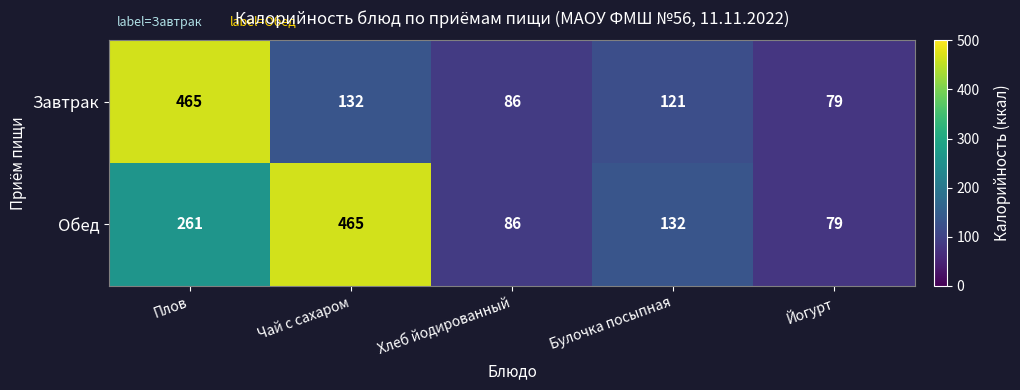

What is the lowest value of the Завтрак series?

79